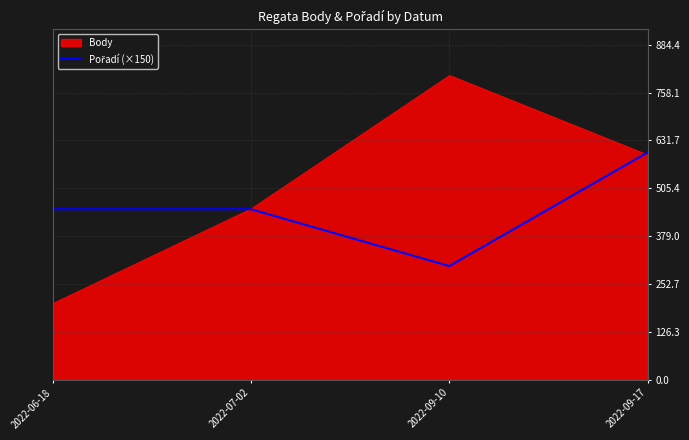

The chart shows a value of 300 at 2022-09-10. True or false?

True